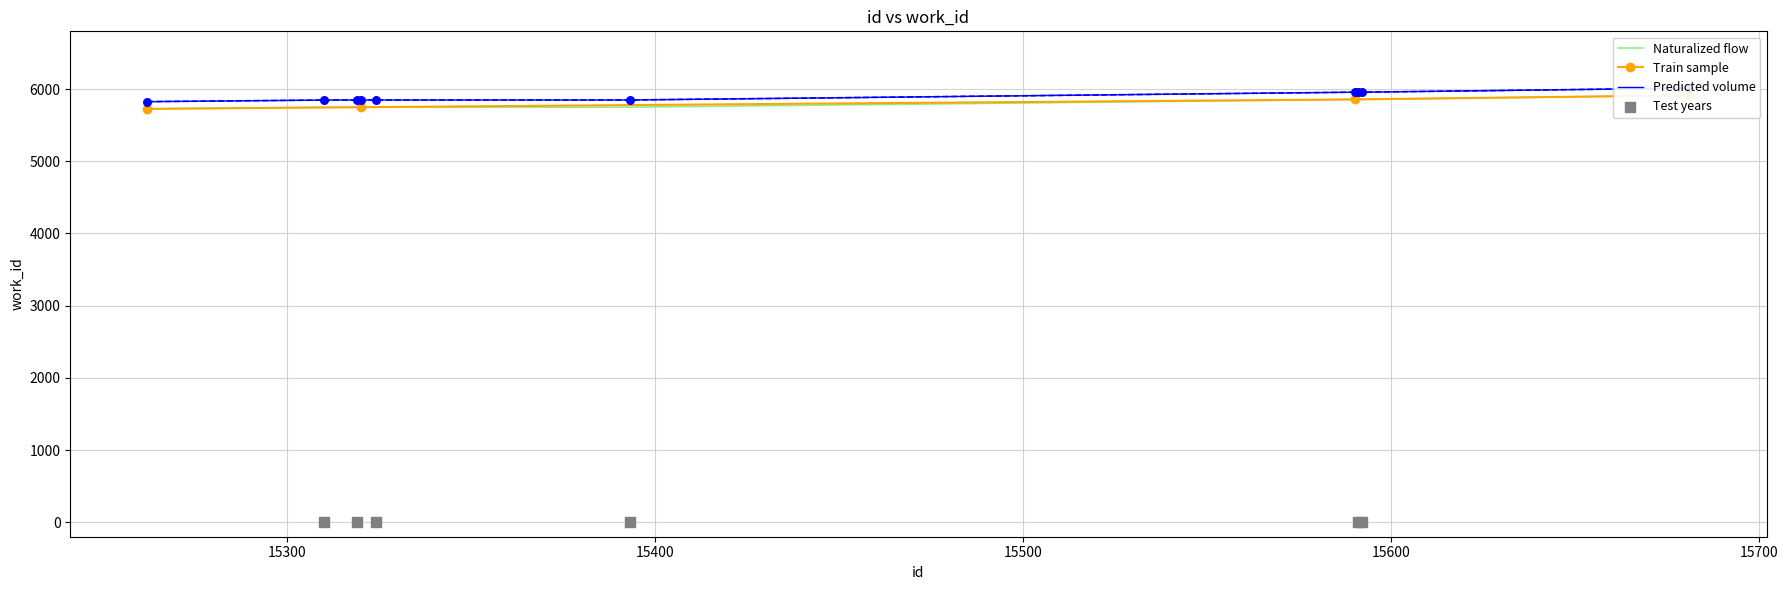

At which category is the sum across all series the highest?

15681